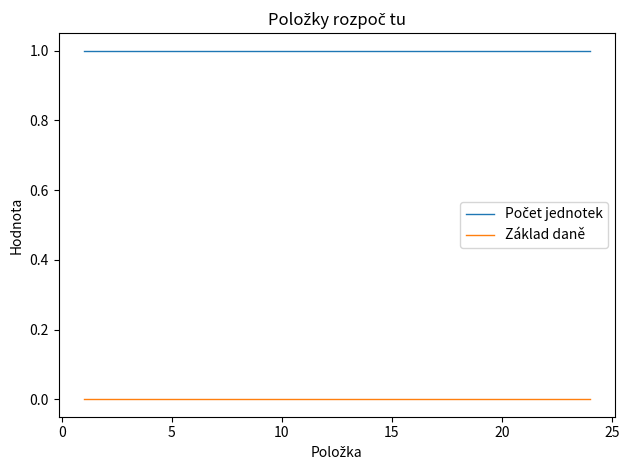

What is the sum of all Počet jednotek values?

24